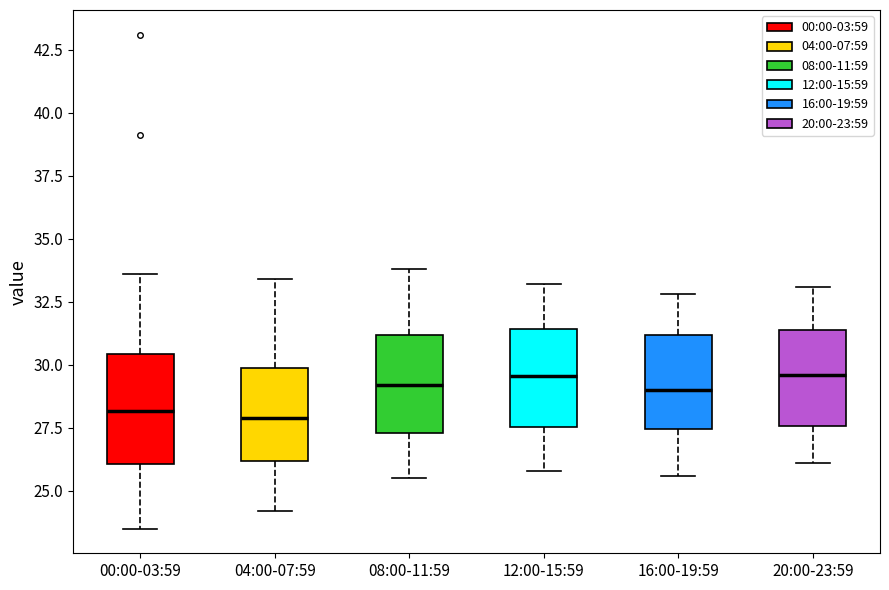

Where does the median line of the box for 20:00-23:59 sit on the y-axis? The values are not printed on the chart, so give them approximately, as read against the axis.

29.5